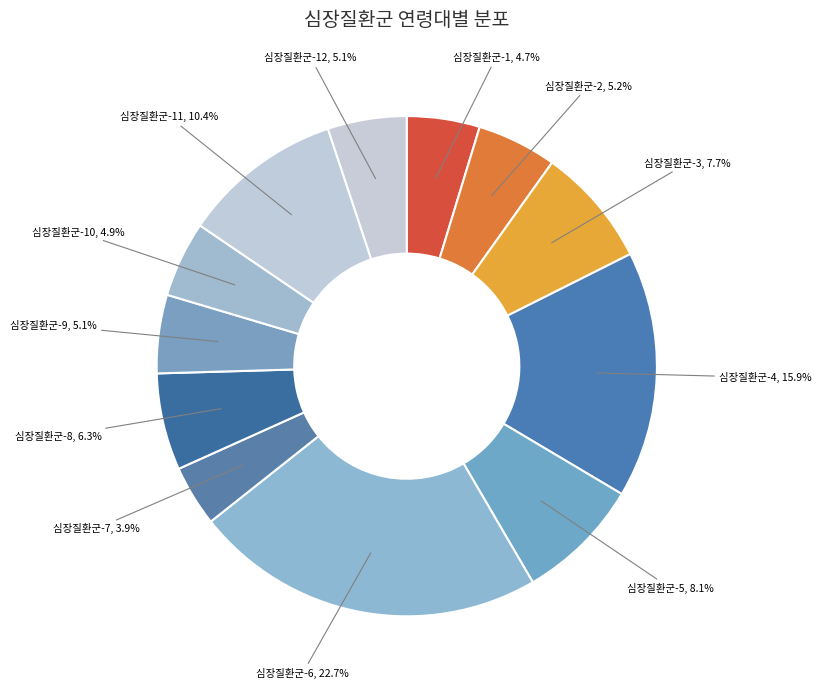

Which category has the biggest portion of the pie?

심장질환군-6